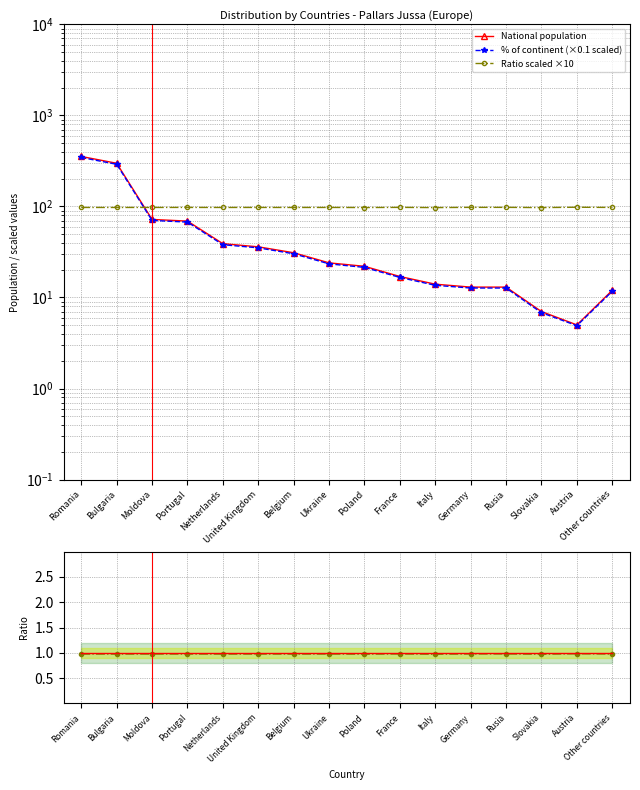

Reading left to right, extract all data points from this chart.

National population: Romania=354.0	Bulgaria=298.0	Moldova=72.0	Portugal=69.0	Netherlands=39.0	United Kingdom=36.0	Belgium=31.0	Ukraine=24.0	Poland=22.0	France=17.0	Italy=14.0	Germany=13.0	Rusia=13.0	Slovakia=7.0	Austria=5.0	Other countries=12.0
% of continent (×0.1 scaled): Romania=345.0	Bulgaria=290.4	Moldova=70.2	Portugal=67.3	Netherlands=38.0	United Kingdom=35.1	Belgium=30.2	Ukraine=23.4	Poland=21.4	France=16.6	Italy=13.6	Germany=12.7	Rusia=12.7	Slovakia=6.8	Austria=4.9	Other countries=11.7
Ratio scaled ×10: Romania=97.5	Bulgaria=97.4	Moldova=97.5	Portugal=97.5	Netherlands=97.4	United Kingdom=97.5	Belgium=97.4	Ukraine=97.5	Poland=97.3	France=97.6	Italy=97.1	Germany=97.7	Rusia=97.7	Slovakia=97.1	Austria=98.0	Other countries=97.5
% cont / (nat×10): Romania=1.0	Bulgaria=1.0	Moldova=1.0	Portugal=1.0	Netherlands=1.0	United Kingdom=1.0	Belgium=1.0	Ukraine=1.0	Poland=1.0	France=1.0	Italy=1.0	Germany=1.0	Rusia=1.0	Slovakia=1.0	Austria=1.0	Other countries=1.0
Reference (1.0): Romania=1.0	Bulgaria=1.0	Moldova=1.0	Portugal=1.0	Netherlands=1.0	United Kingdom=1.0	Belgium=1.0	Ukraine=1.0	Poland=1.0	France=1.0	Italy=1.0	Germany=1.0	Rusia=1.0	Slovakia=1.0	Austria=1.0	Other countries=1.0